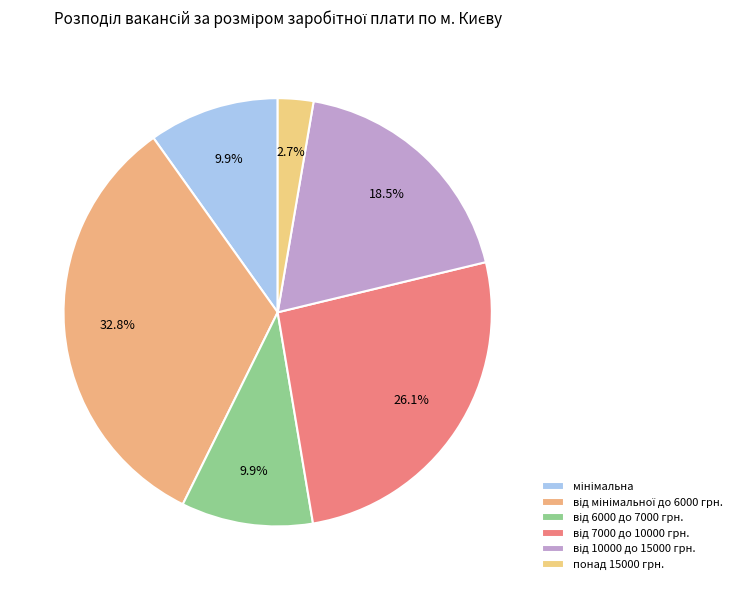

How many segments does this pie chart have?

6